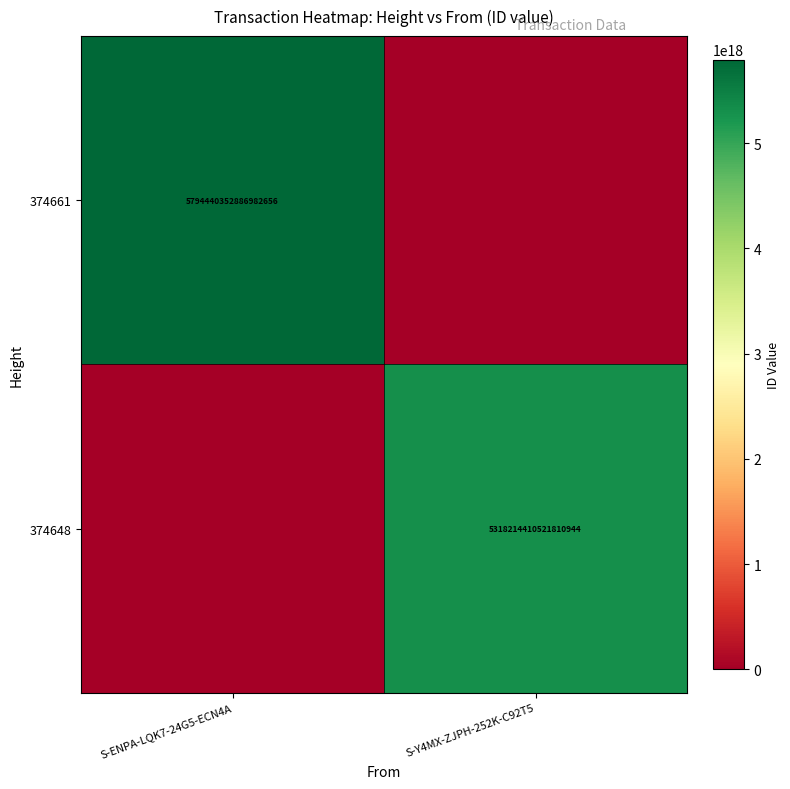

The value of 374661 at S-ENPA-LQK7-24G5-ECN4A is 5794440352886982656. True or false?

True